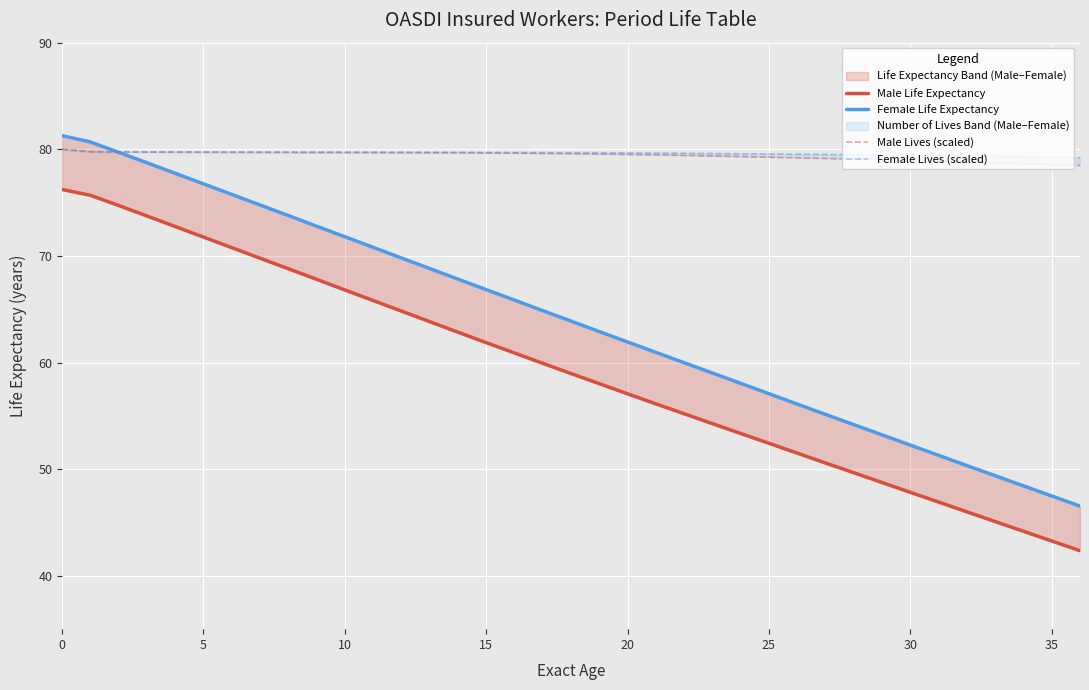

Reading left to right, extract all data points from this chart.

Male Life Expectancy: 76.2	75.7	74.7	73.8	72.8	71.8	70.8	69.8	68.8	67.8	66.8	65.8	64.8	63.8	62.9	61.9	60.9	59.9	59.0	58.0	57.1	56.1	55.2	54.3	53.4	52.4	51.5	50.6	49.7	48.8	47.8	46.9	46.0	45.1	44.2	43.3	42.4
Female Life Expectancy: 81.3	80.7	79.7	78.7	77.8	76.8	75.8	74.8	73.8	72.8	71.8	70.8	69.8	68.8	67.8	66.8	65.9	64.9	63.9	62.9	61.9	61.0	60.0	59.0	58.0	57.1	56.1	55.1	54.2	53.2	52.3	51.3	50.3	49.4	48.4	47.5	46.5
Male Lives (scaled): 80.0	79.8	79.7	79.7	79.7	79.7	79.7	79.7	79.7	79.7	79.7	79.7	79.7	79.7	79.7	79.7	79.6	79.6	79.6	79.6	79.5	79.5	79.4	79.4	79.3	79.3	79.2	79.1	79.1	79.0	78.9	78.9	78.8	78.7	78.7	78.6	78.5
Female Lives (scaled): 80.0	79.8	79.8	79.8	79.8	79.8	79.8	79.8	79.8	79.7	79.7	79.7	79.7	79.7	79.7	79.7	79.7	79.7	79.7	79.7	79.7	79.6	79.6	79.6	79.6	79.6	79.5	79.5	79.5	79.5	79.4	79.4	79.4	79.3	79.3	79.3	79.2